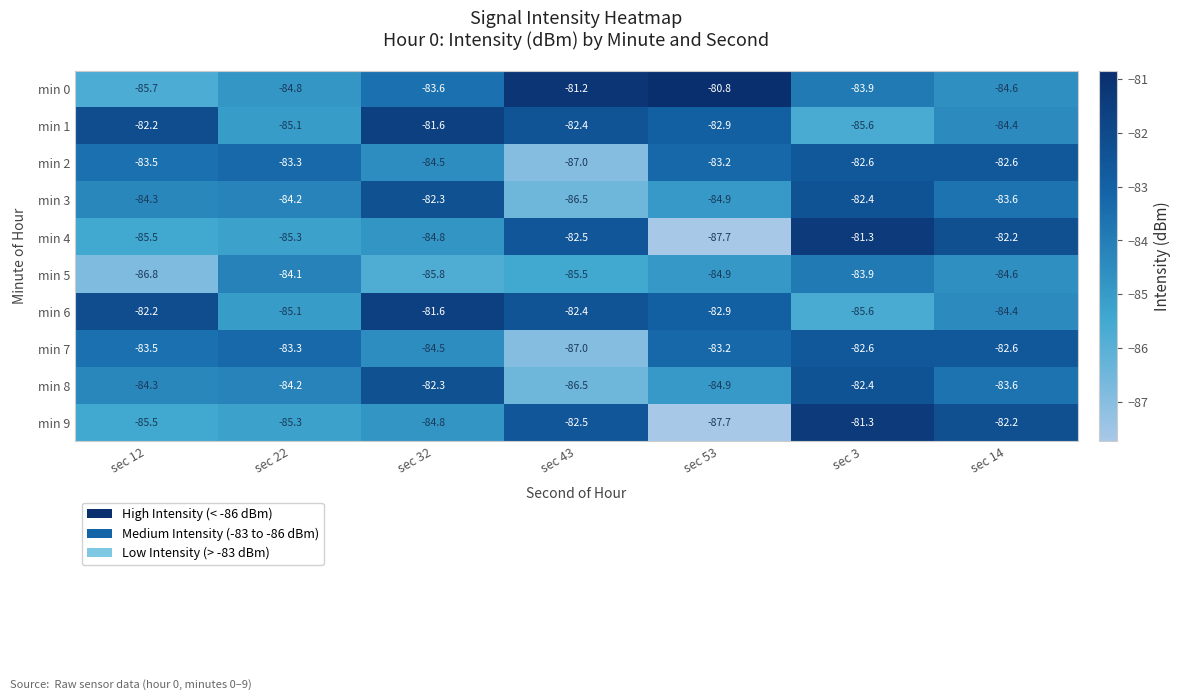

The value of min 1 at sec 53 is -33.5. True or false?

False